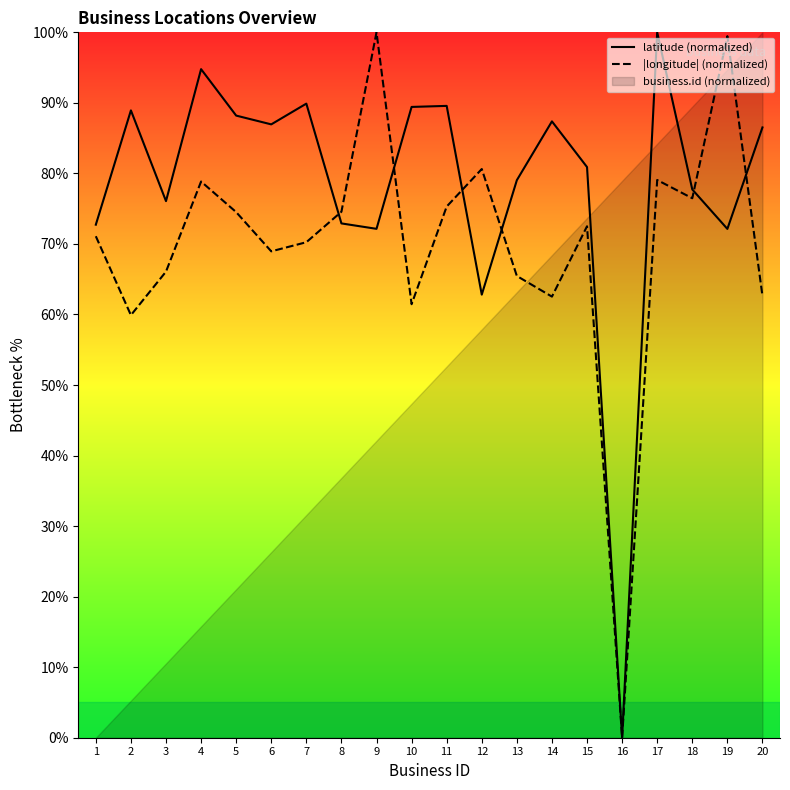

How many times do latitude (normalized) and |longitude| (normalized) cross each other?

6